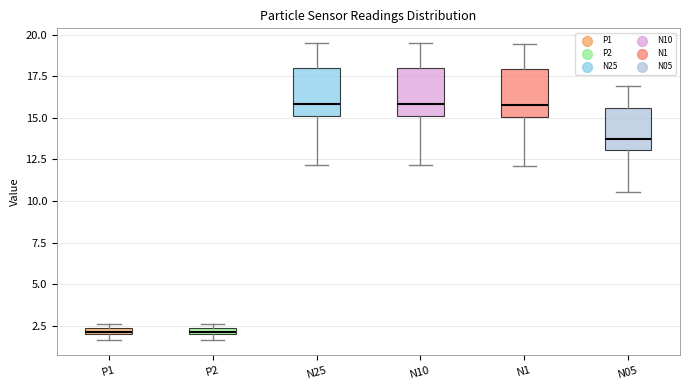

Where is the lower edge of the box for P1 on the y-axis? The values are not printed on the chart, so give them approximately, as read against the axis.

2.0